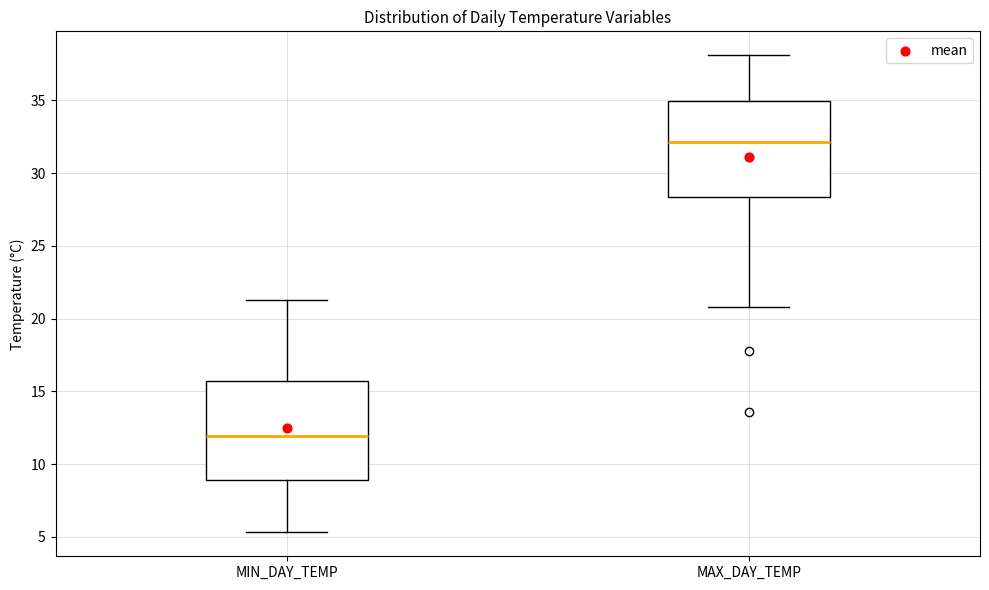

Reading left to right, read every box against the y-axis: the position of its median line, the range the box covers, and the ends of its whiskers. The values are not printed on the chart, so give them approximately, as read against the axis.

MIN_DAY_TEMP: median 12.0, box 9.0 to 15.5, whiskers 5.5 to 21.5
MAX_DAY_TEMP: median 32.0, box 28.5 to 35.0, whiskers 21.0 to 38.0